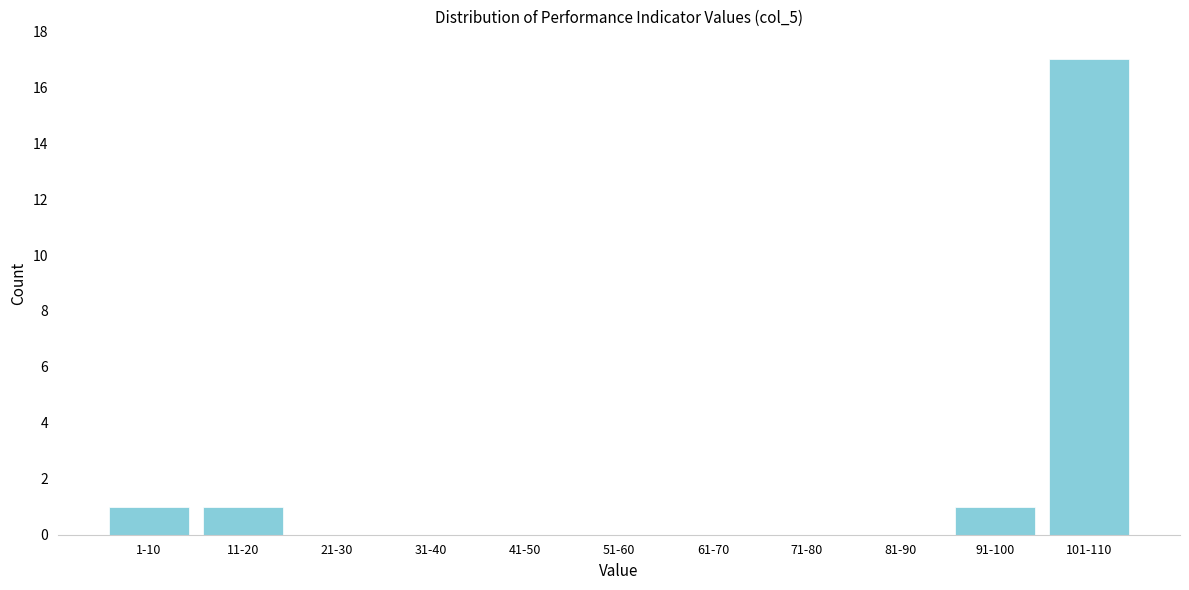

Reading left to right, what are all the values shown in this chart?

1-10=1	11-20=1	21-30=0	31-40=0	41-50=0	51-60=0	61-70=0	71-80=0	81-90=0	91-100=1	101-110=17